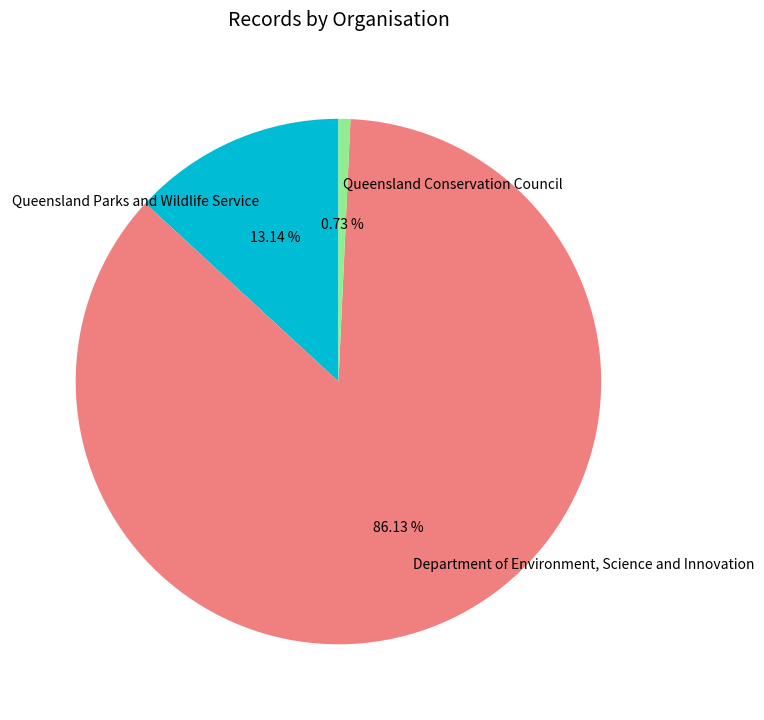

Approximately how many times larger is the value at Department of Environment, Science and Innovation compared to Queensland Parks and Wildlife Service?

6.6